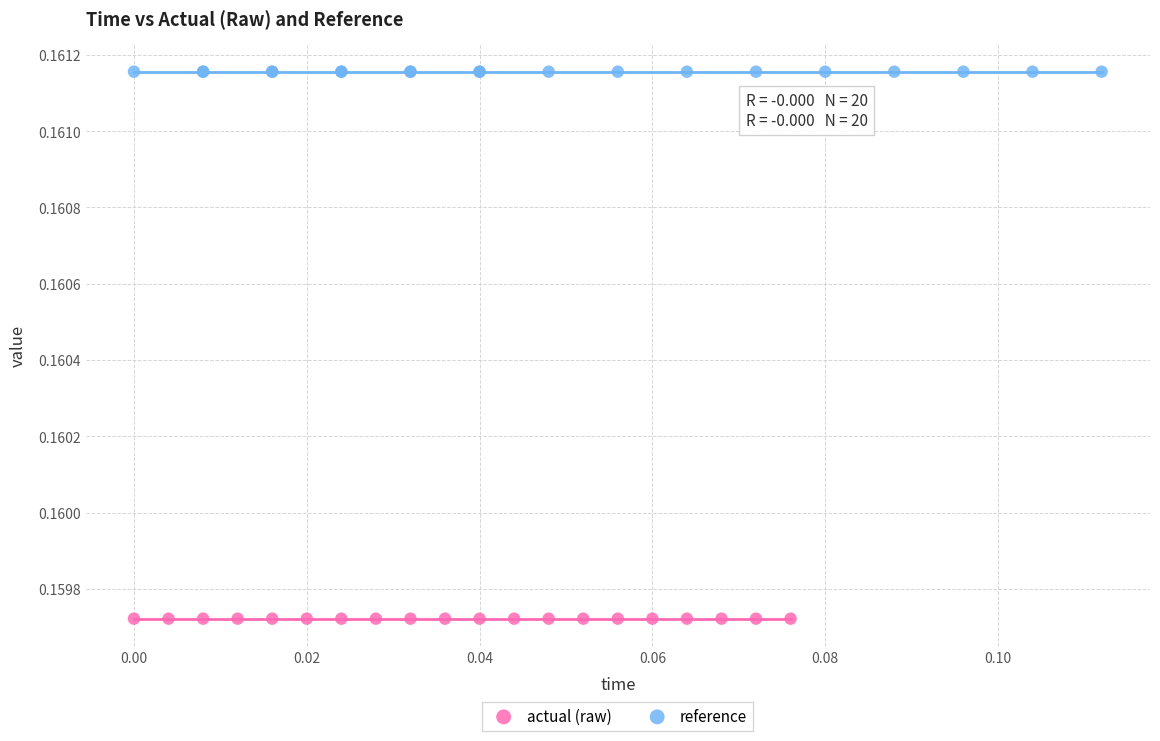

Which series reaches the minimum Y coordinate?

actual (raw)